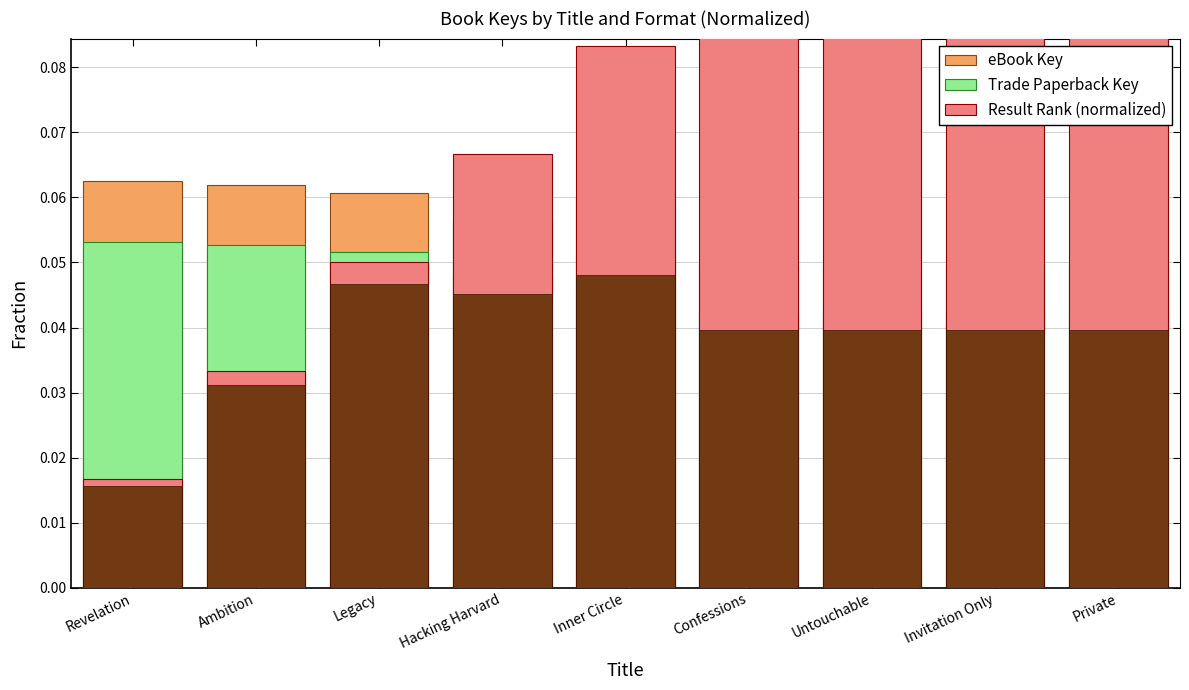

Count the eBook Key values in the range 0 to 1.

9